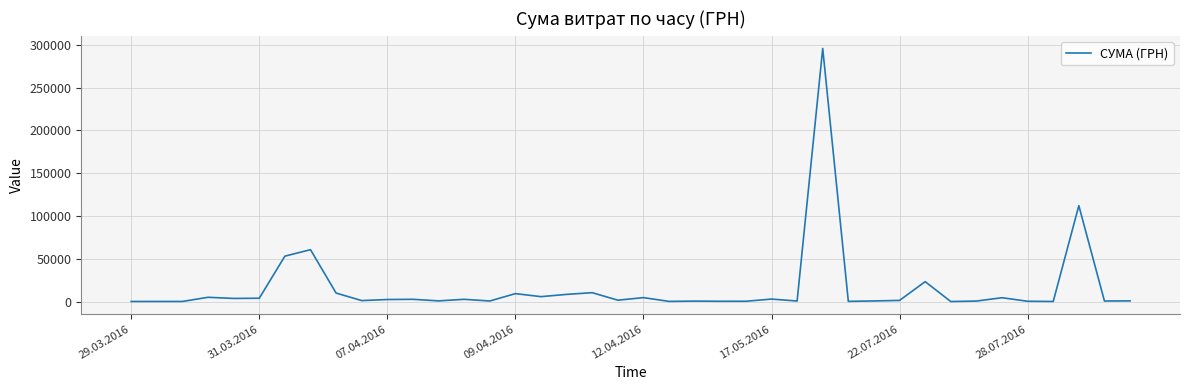

What is the greatest value displayed?

295638.6